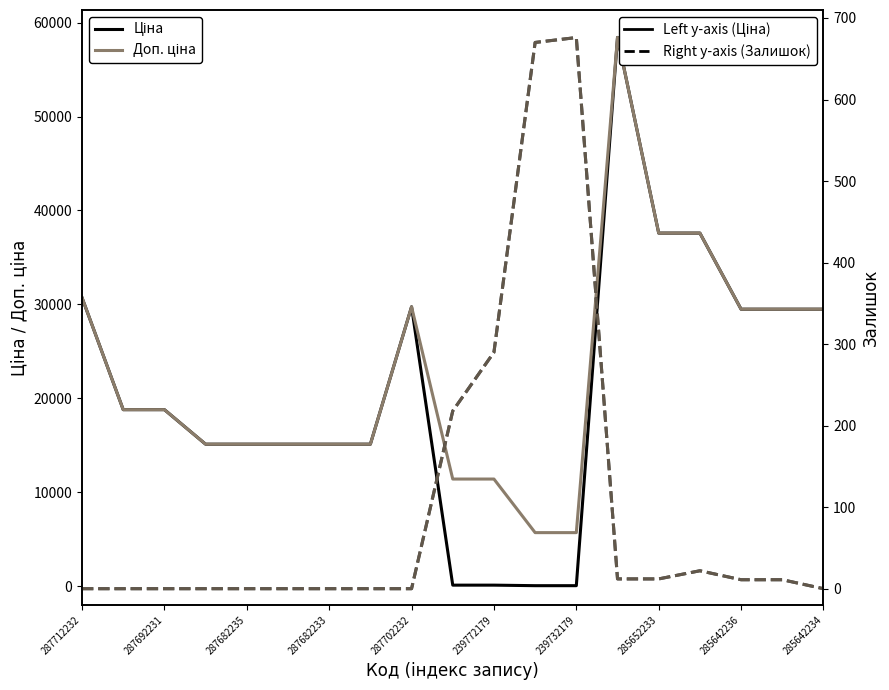

What position from the right is 285642236?

3